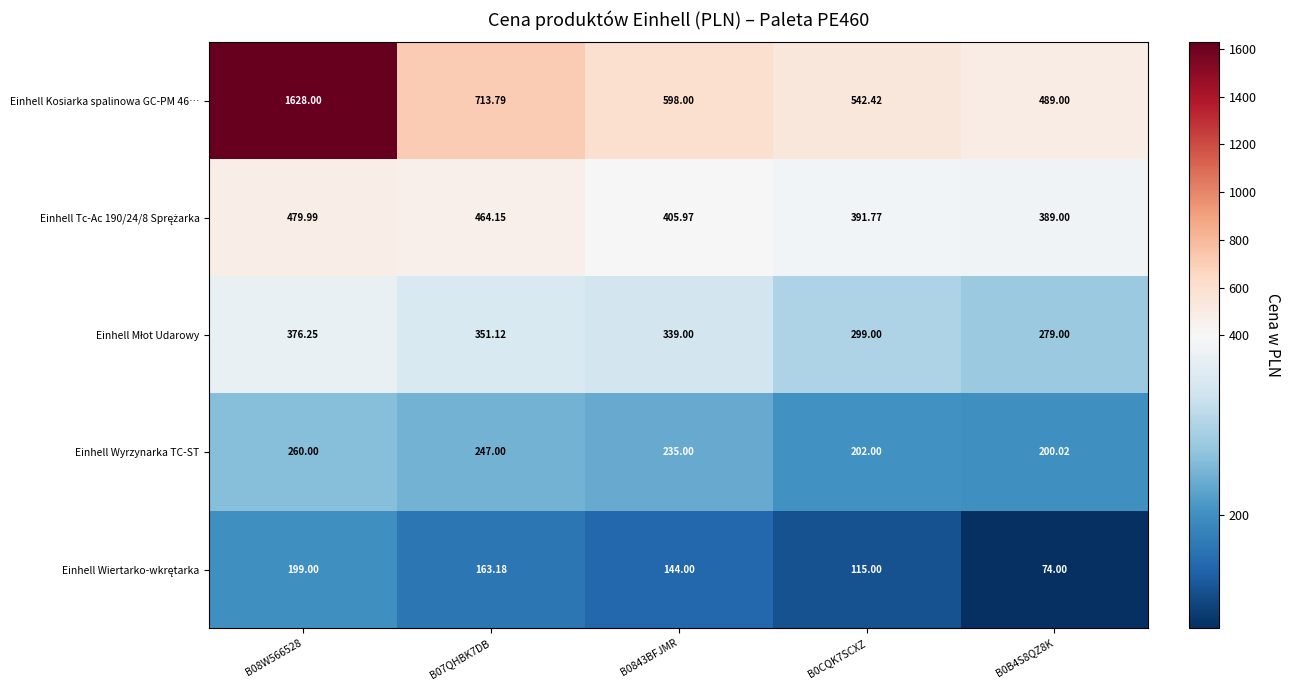

Is the value of Einhell Wyrzynarka TC-ST at B0843BFJMR greater than the value of Einhell Kosiarka spalinowa GC-PM 46… at B0CQK7SCXZ?

No